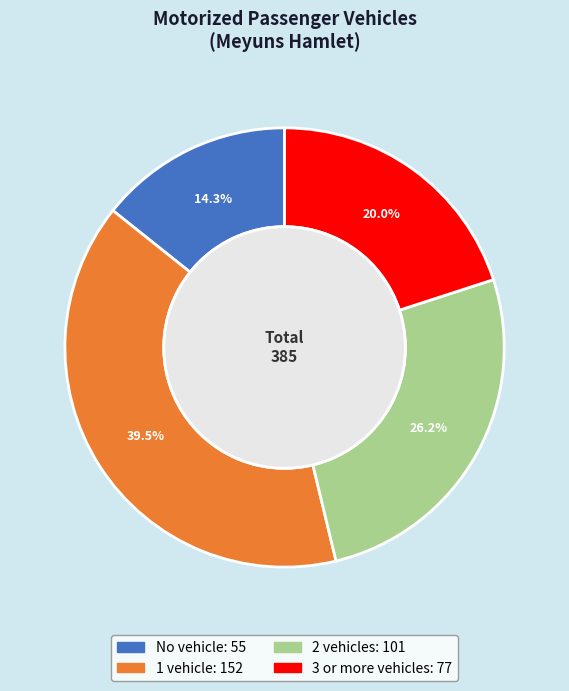

What is the ratio of the value at 1 vehicle to the value at 2 vehicles?

1.5